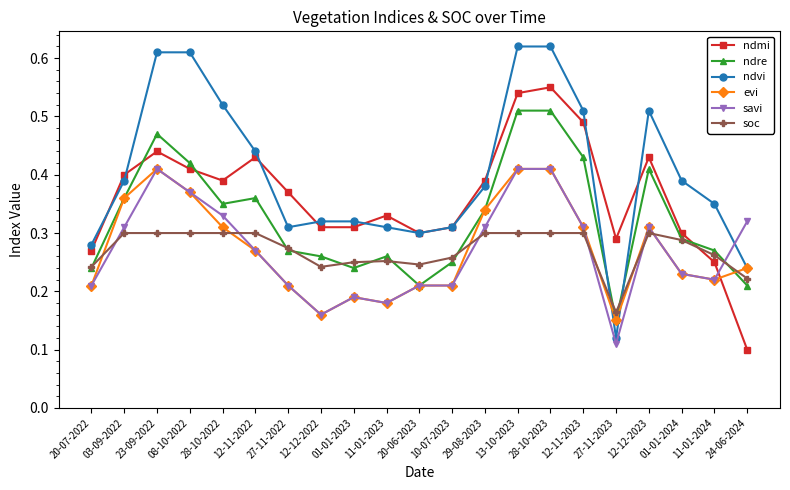

At which category does ndmi reach its first local valley?

28-10-2022